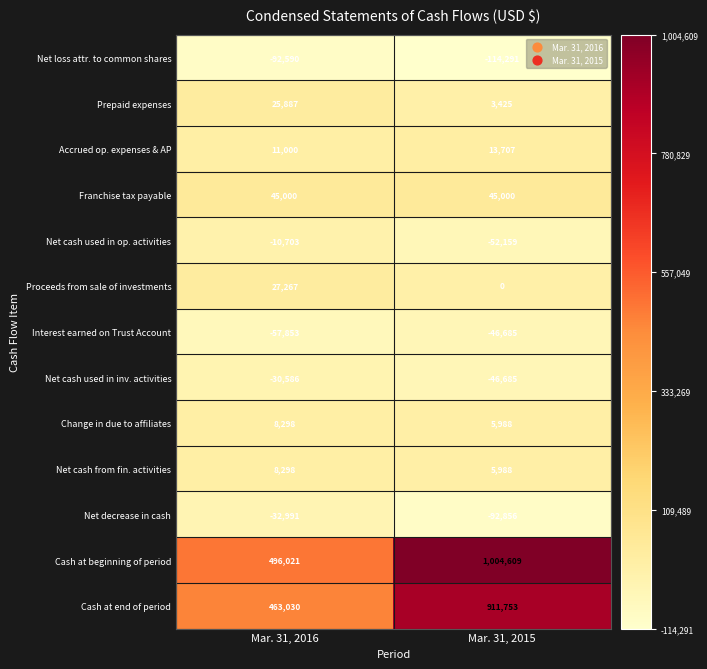

At which label is Net cash used in inv. activities closest to -38635?

Mar. 31, 2016